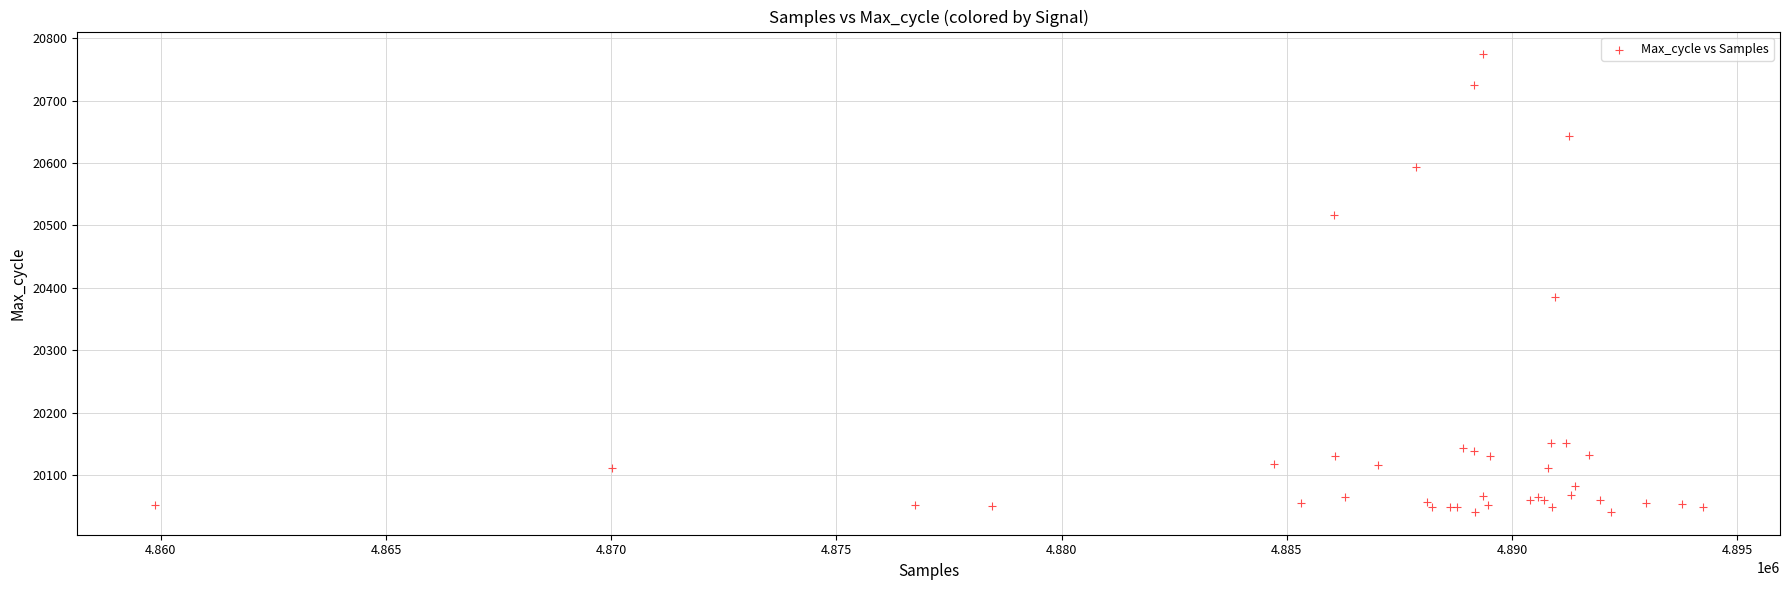

What Y value in the scatter plot is closest to 20407?

20385